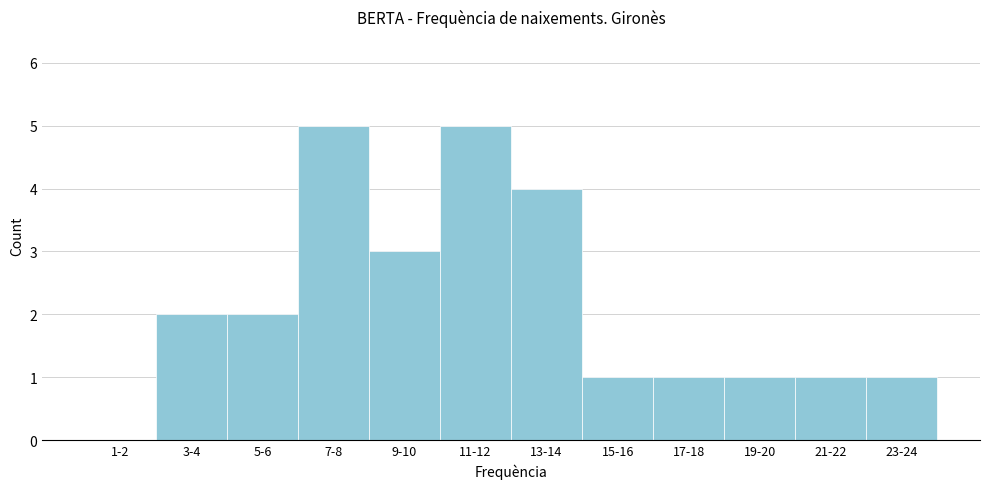

Reading left to right, list all the values displayed in this chart.

1-2=0	3-4=2	5-6=2	7-8=5	9-10=3	11-12=5	13-14=4	15-16=1	17-18=1	19-20=1	21-22=1	23-24=1